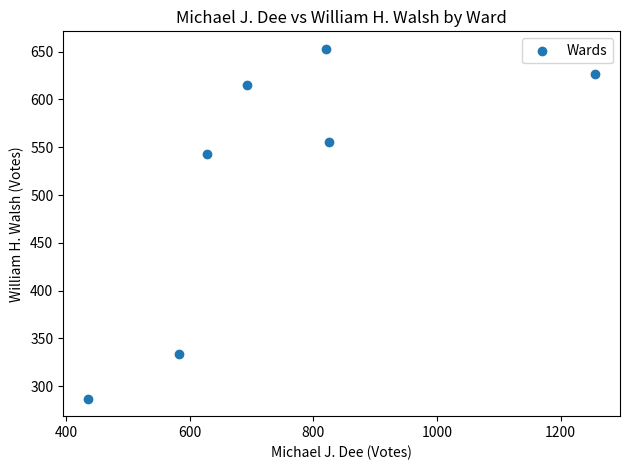

What is the average Y value?

516